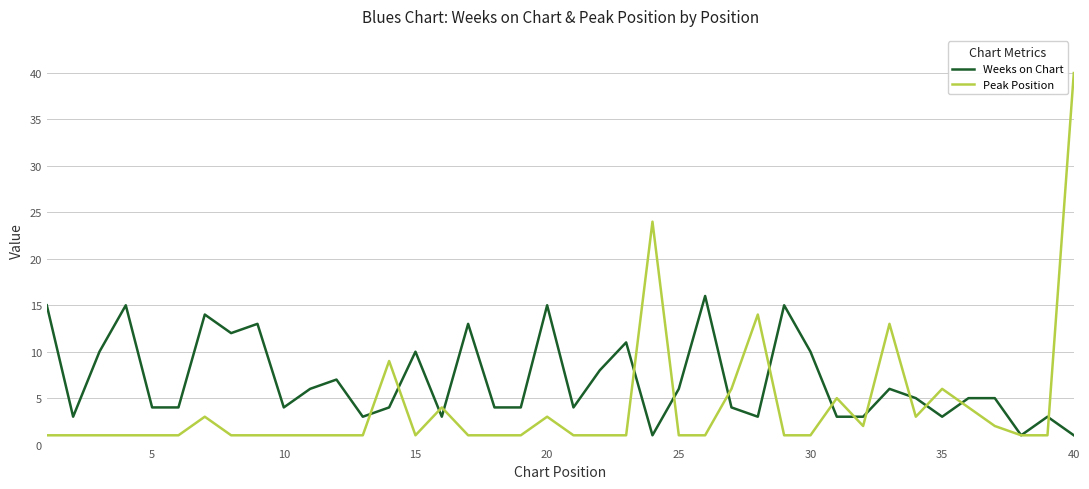

What is the greatest value displayed?

40